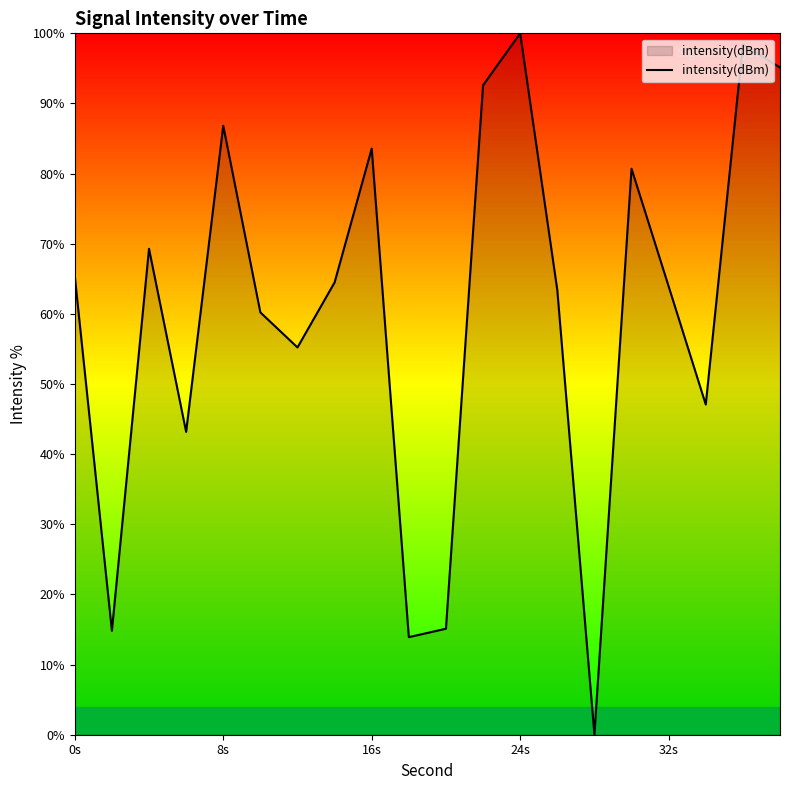

How many interior local peaks (higher than both neighbors) does the data have?

6